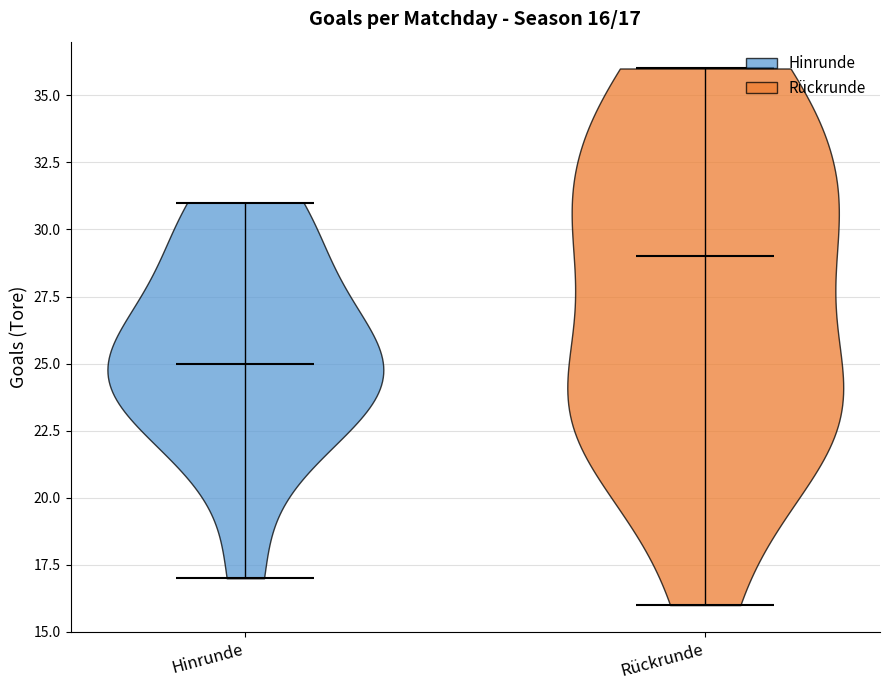

Which violin has the lowest median line?

Hinrunde